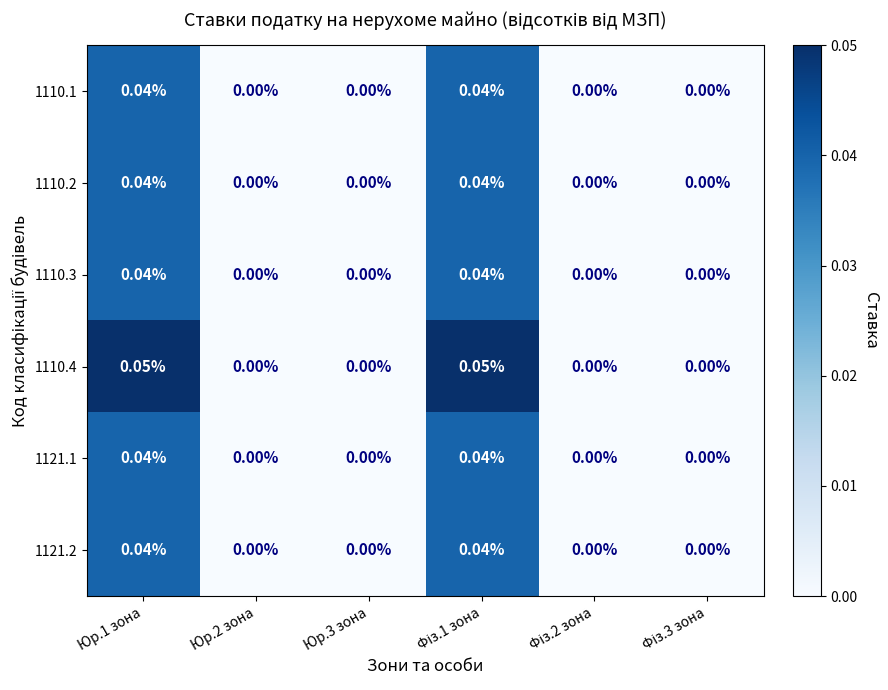

Reading left to right, what are all the values shown in this chart?

1110.1: Юр.1 зона=0.0	Юр.2 зона=0.0	Юр.3 зона=0.0	Фіз.1 зона=0.0	Фіз.2 зона=0.0	Фіз.3 зона=0.0
1110.2: Юр.1 зона=0.0	Юр.2 зона=0.0	Юр.3 зона=0.0	Фіз.1 зона=0.0	Фіз.2 зона=0.0	Фіз.3 зона=0.0
1110.3: Юр.1 зона=0.0	Юр.2 зона=0.0	Юр.3 зона=0.0	Фіз.1 зона=0.0	Фіз.2 зона=0.0	Фіз.3 зона=0.0
1110.4: Юр.1 зона=0.1	Юр.2 зона=0.0	Юр.3 зона=0.0	Фіз.1 зона=0.1	Фіз.2 зона=0.0	Фіз.3 зона=0.0
1121.1: Юр.1 зона=0.0	Юр.2 зона=0.0	Юр.3 зона=0.0	Фіз.1 зона=0.0	Фіз.2 зона=0.0	Фіз.3 зона=0.0
1121.2: Юр.1 зона=0.0	Юр.2 зона=0.0	Юр.3 зона=0.0	Фіз.1 зона=0.0	Фіз.2 зона=0.0	Фіз.3 зона=0.0